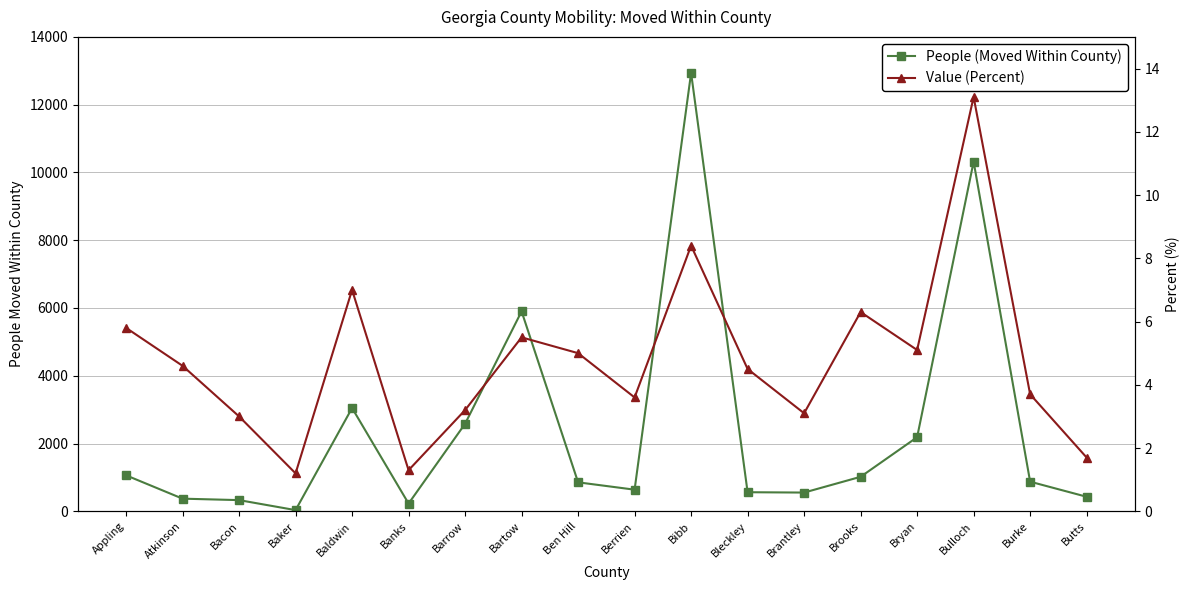

Where is the first local minimum for People (Moved Within County)?

Baker